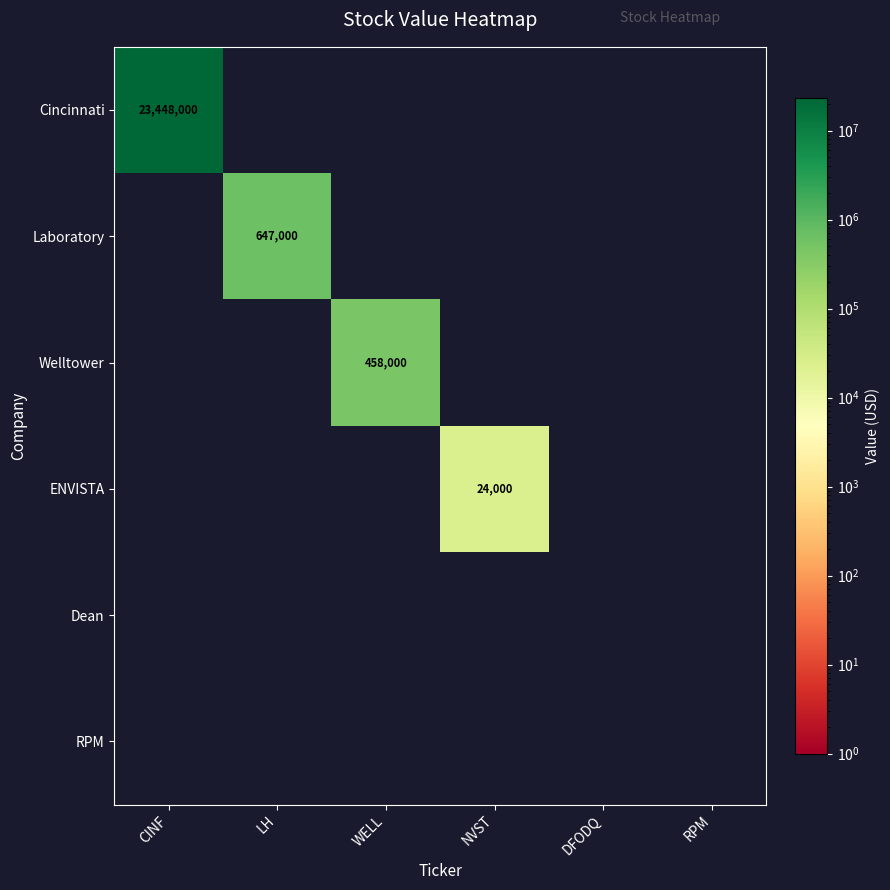

Which series changed the most between WELL and NVST?

Welltower